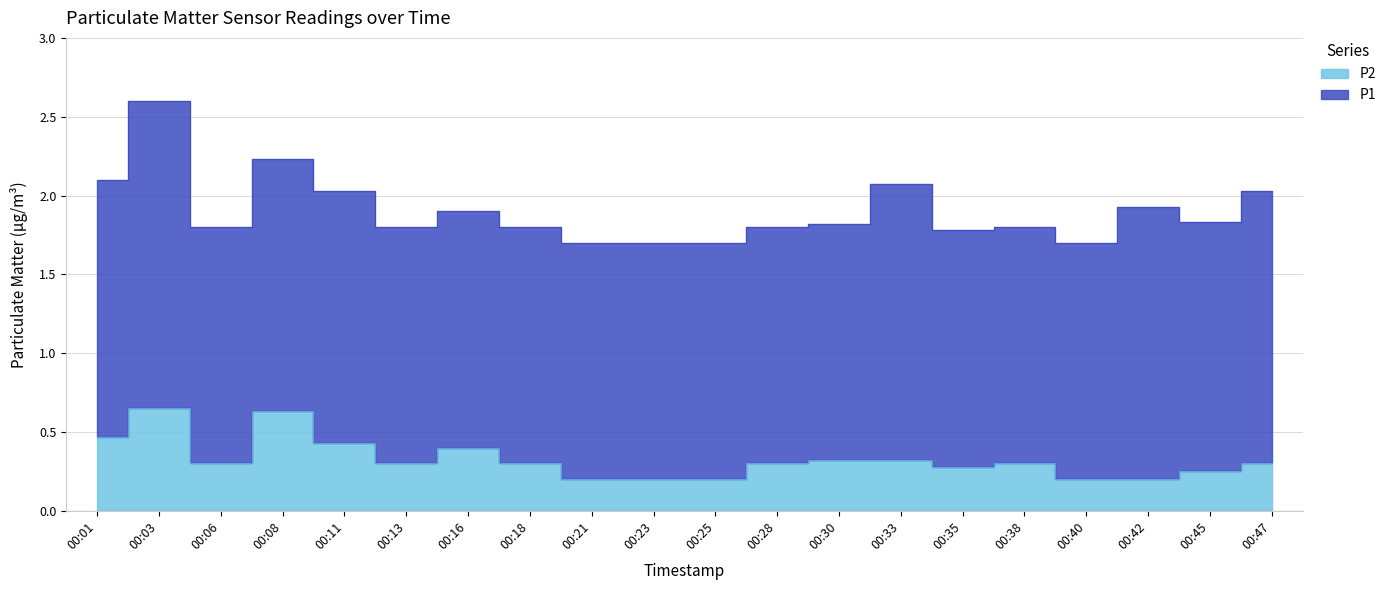

Rank the categories by value from lowest to highest.

00:21, 00:23, 00:25, 00:40, 00:42, 00:45, 00:35, 00:06, 00:13, 00:18, 00:28, 00:38, 00:47, 00:30, 00:33, 00:16, 00:11, 00:01, 00:08, 00:03